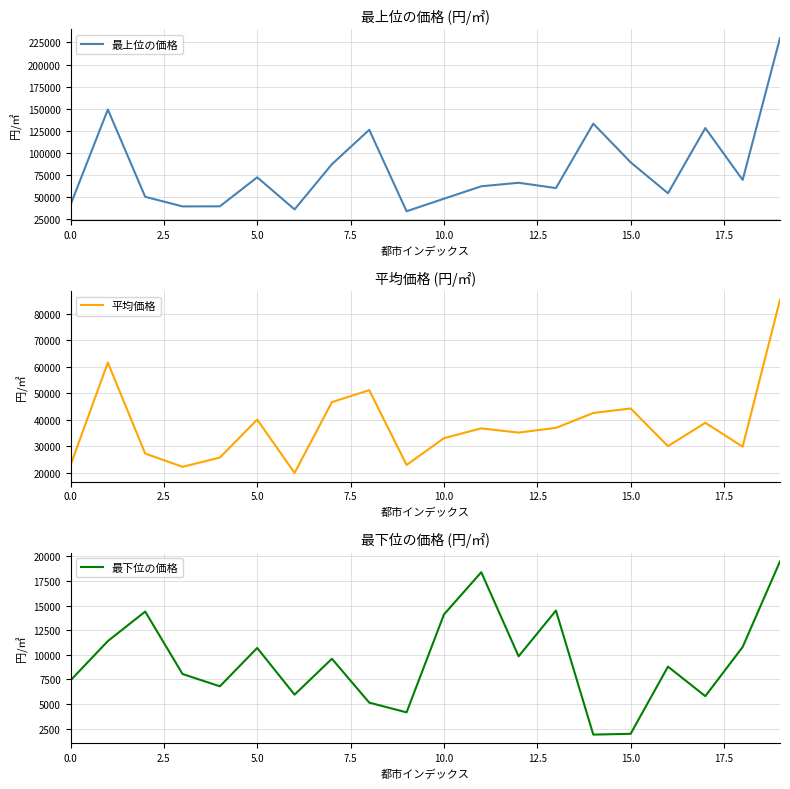

Is it true that 平均価格 equals 40739 at 0.0?

False